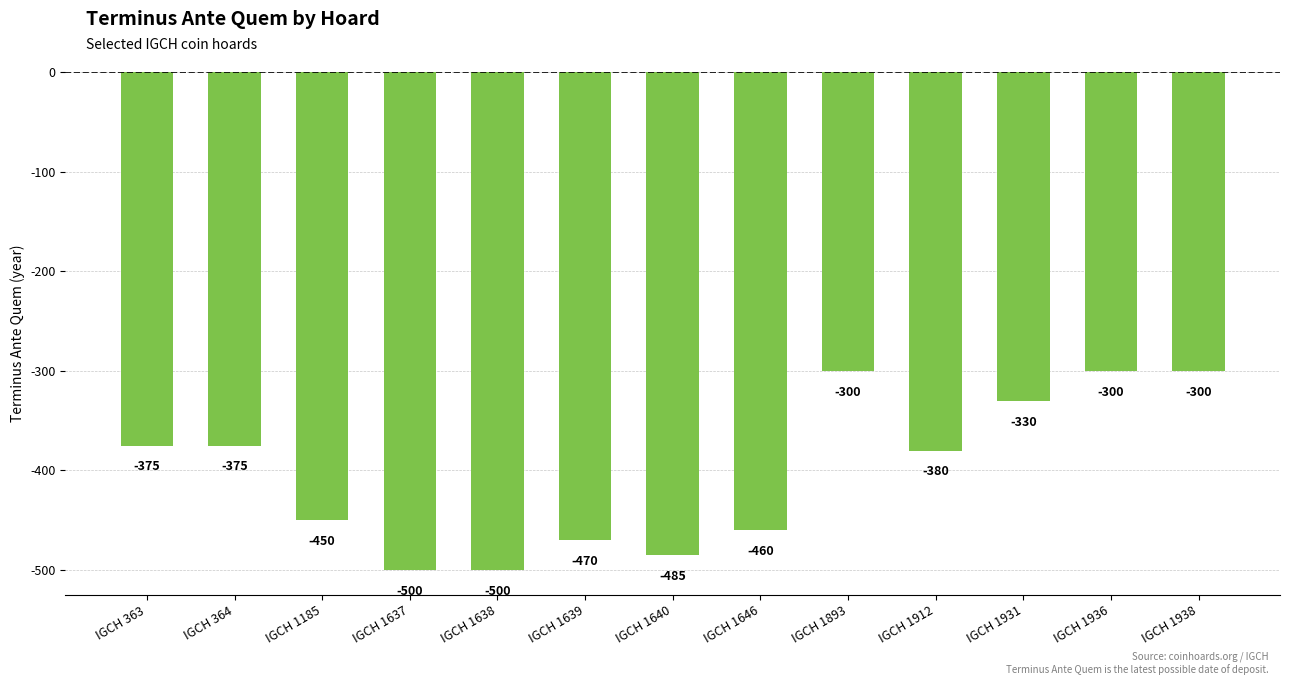

What is the difference between the maximum and minimum values?

200